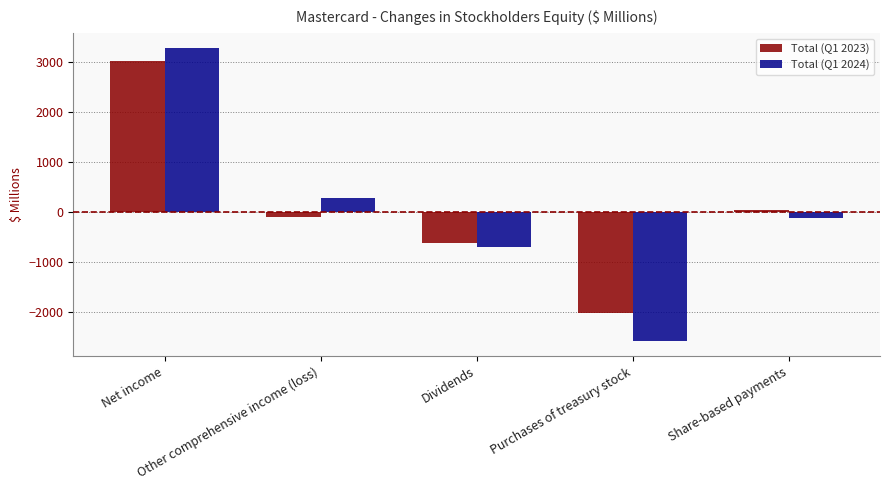

Rank the categories by Total (Q1 2023) value from highest to lowest.

Net income, Share-based payments, Other comprehensive income (loss), Dividends, Purchases of treasury stock